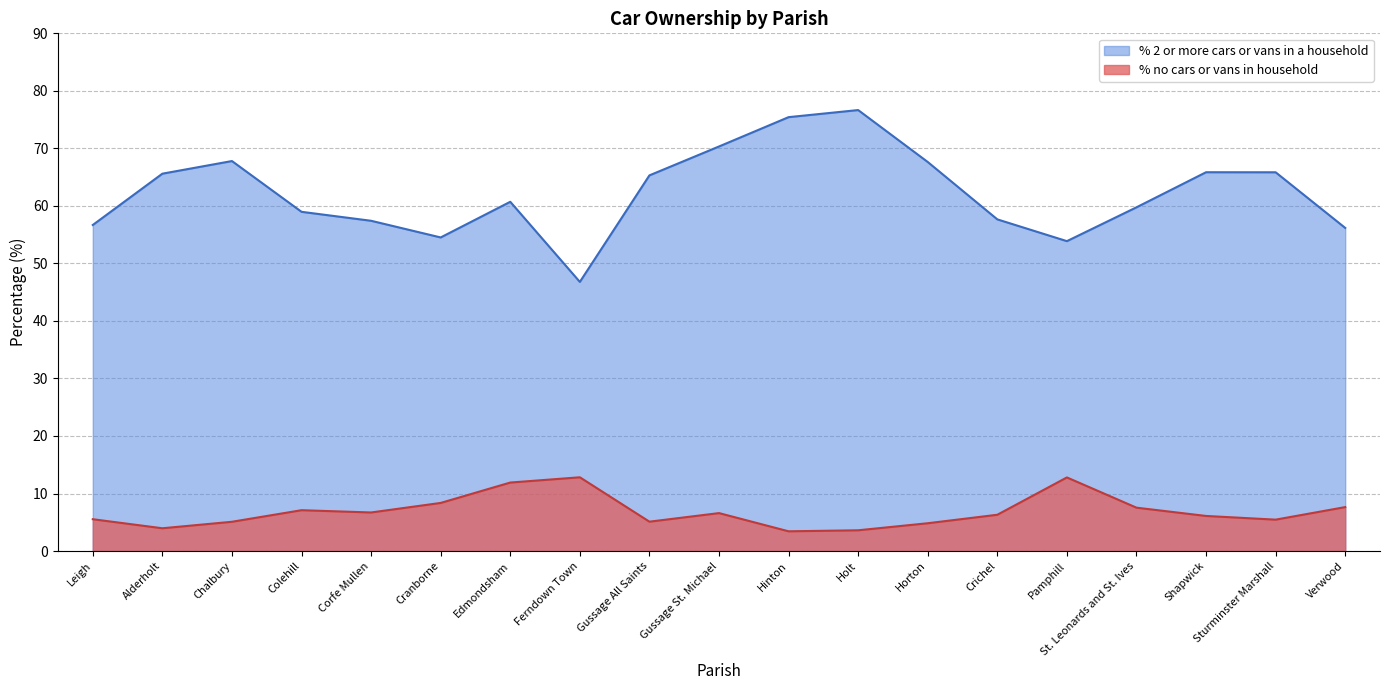

The value of % 2 or more cars or vans in a household at Gussage All Saints is 65.3. True or false?

True